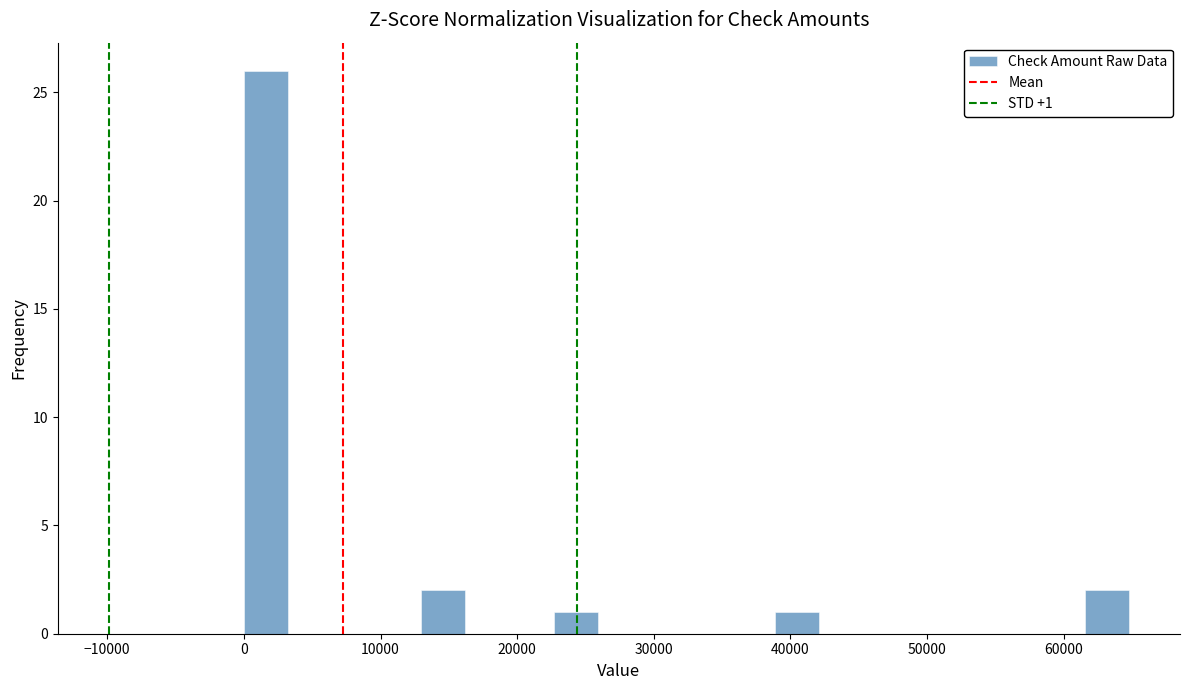

Around what value on the x-axis is the tallest bar? Give the approximate position of its centre, as read against the axis.

2000